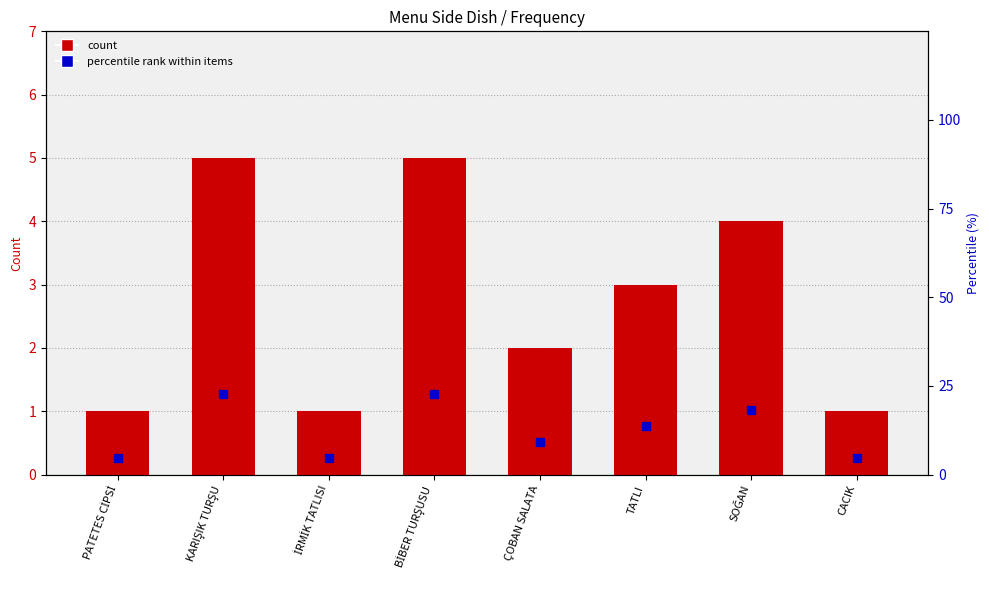

The count series shows 1.2 at ÇOBAN SALATA. True or false?

False